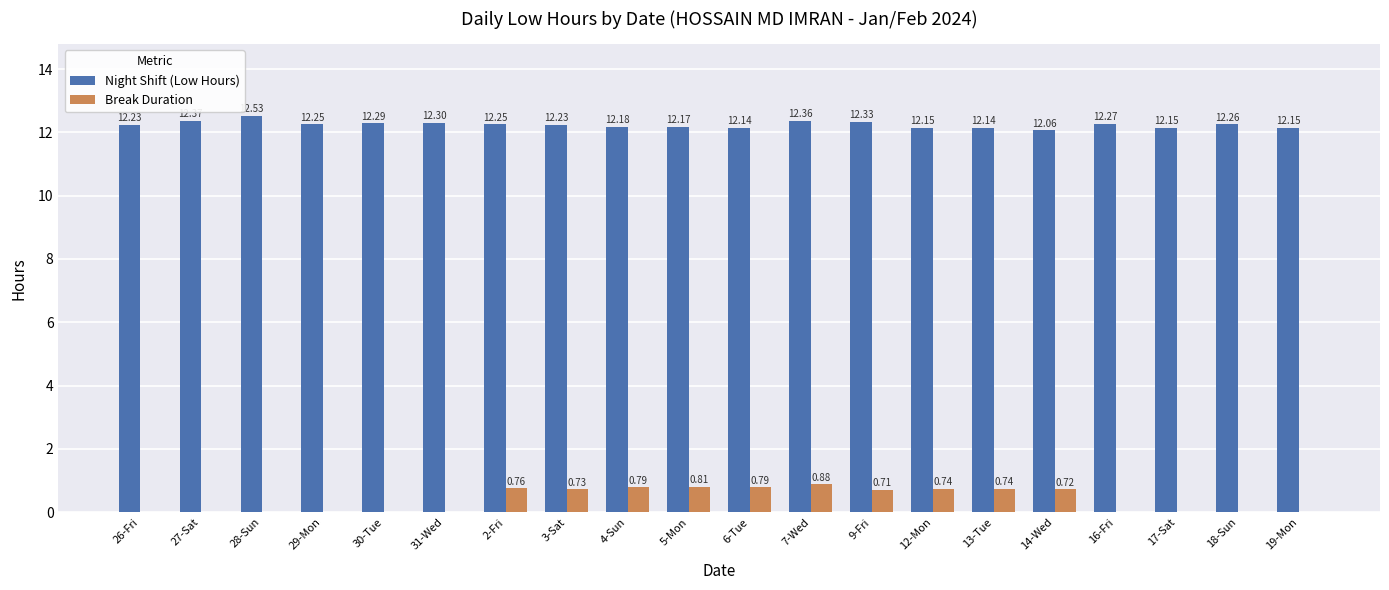

Which series has the largest range (max minus min)?

Break Duration